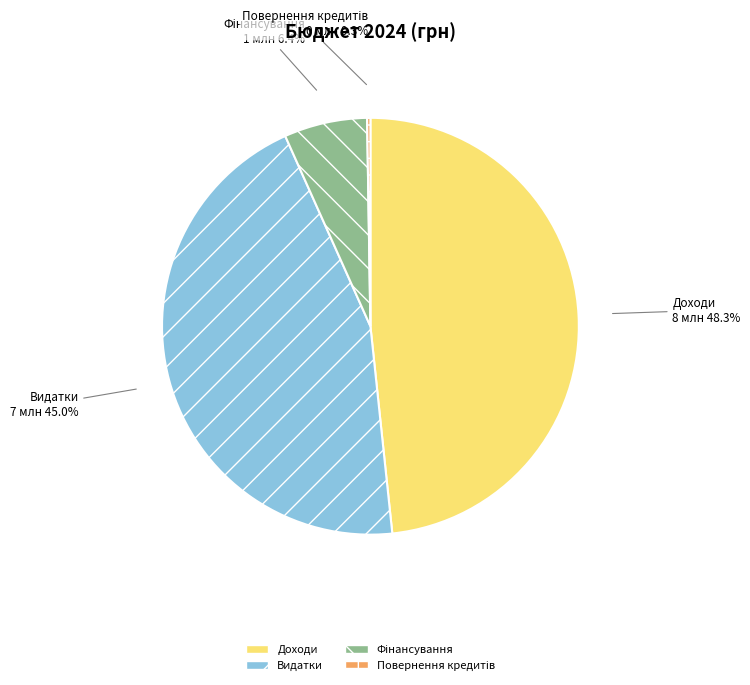

Which slice is the largest?

Доходи